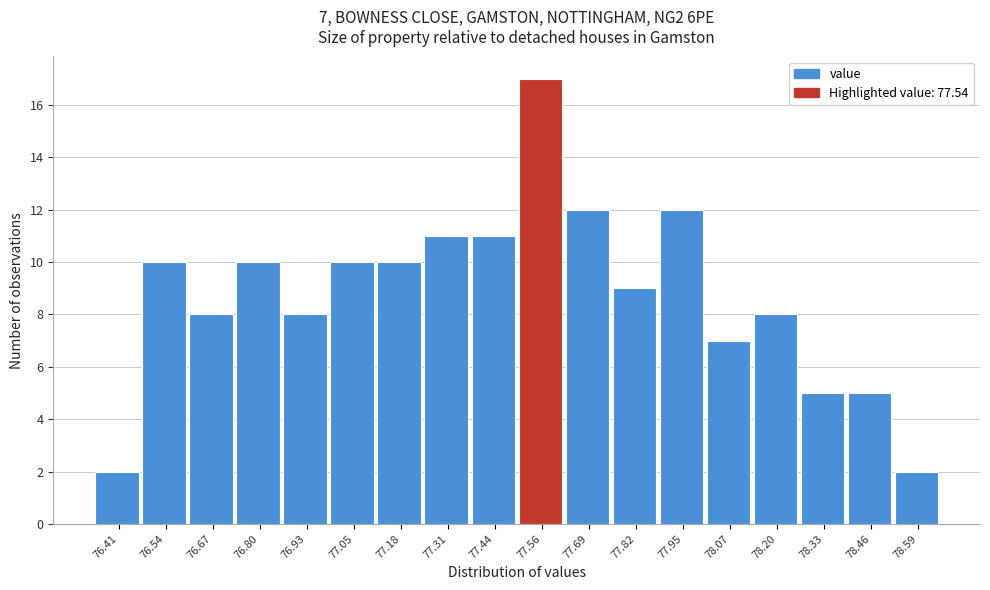

Which range on the x-axis has the tallest bar?

77.50 to 77.62